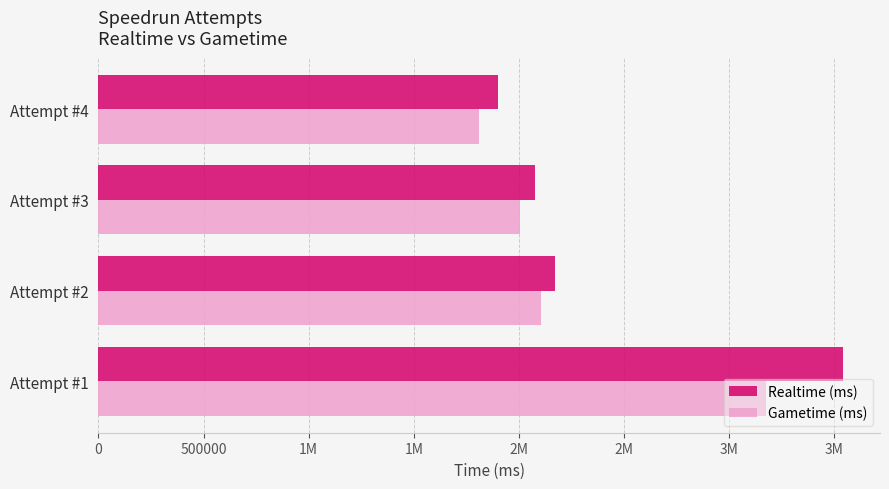

What are all the series names shown in the legend?

Realtime (ms), Gametime (ms)